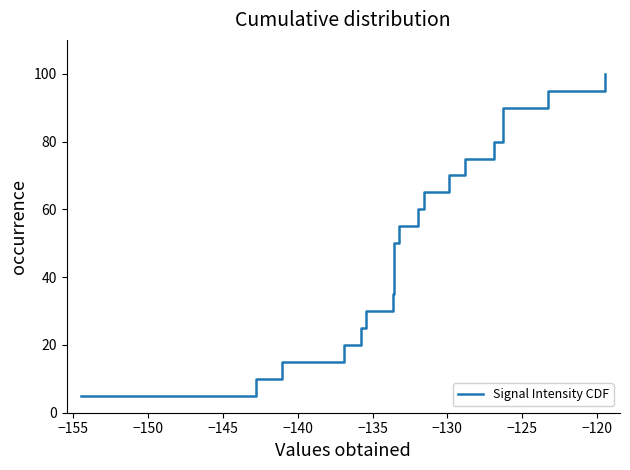

What is the maximum value shown in the chart?

100.0